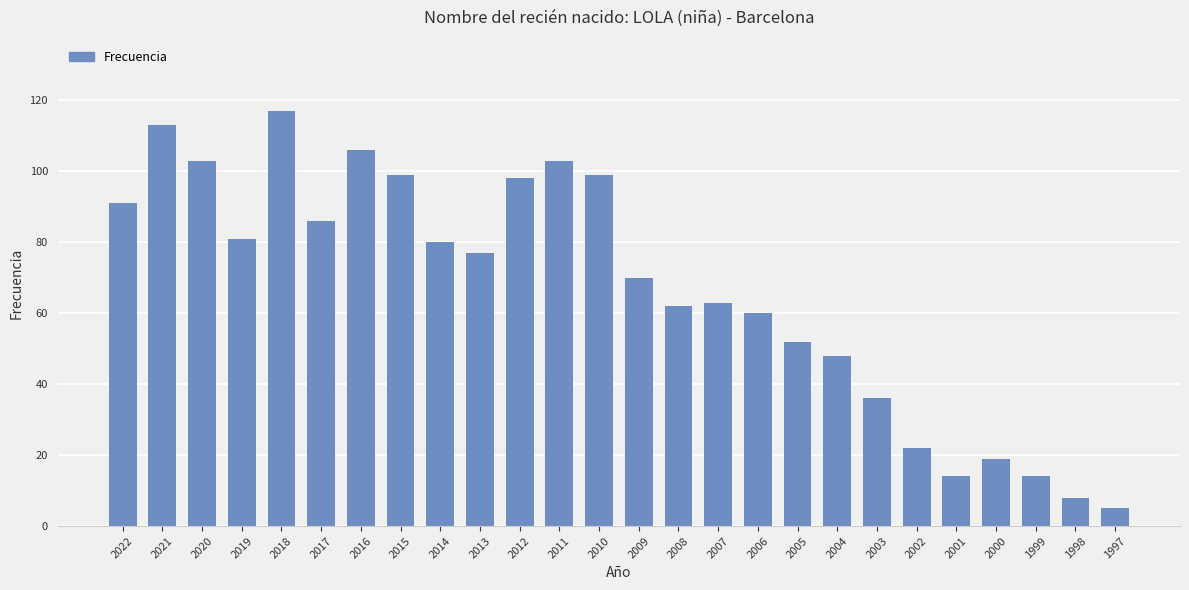

Are the bars grouped side by side (vs. stacked)?

No